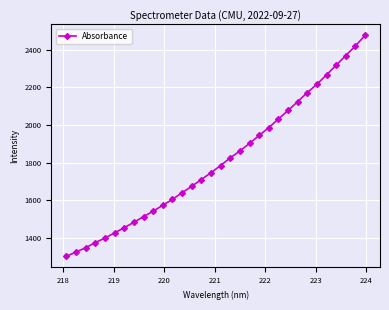

What is the average value?

1809.4